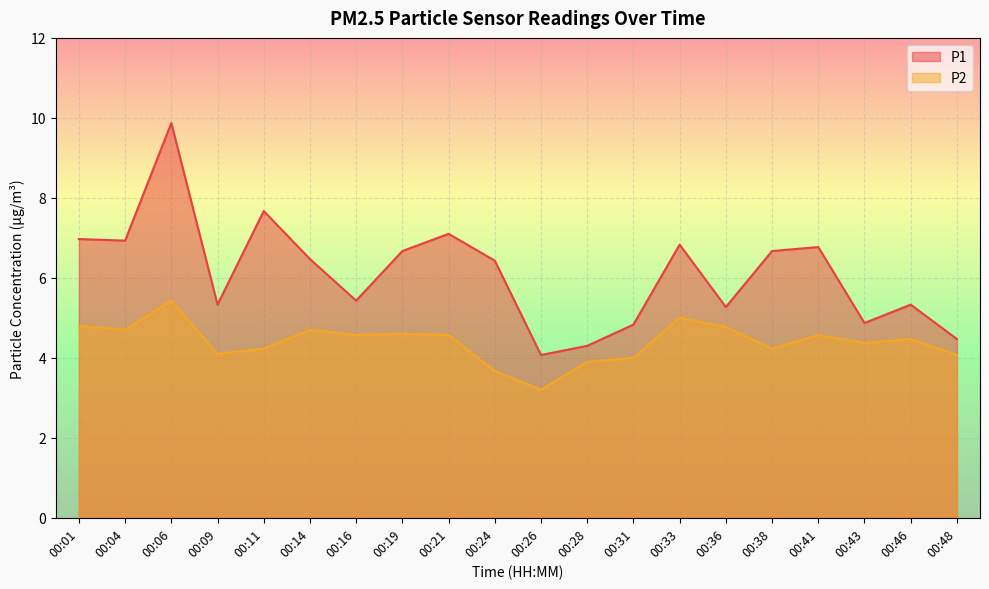

At which category does the chart reach its peak across all series?

00:06